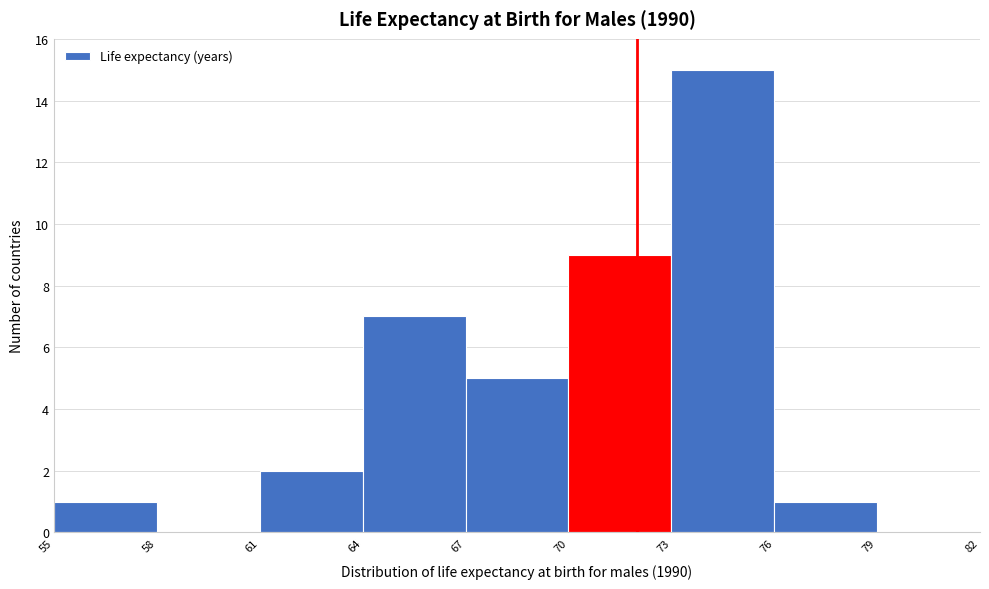

Reading left to right, transcribe this chart: for each bar, give the range it covers on the x-axis and its height. The values are not printed on the chart, so give them approximately, as read against the axis.

55 to 58: 1
58 to 61: 0
61 to 64: 2
64 to 67: 7
67 to 70: 5
70 to 73: 9
73 to 76: 15
76 to 79: 1
79 to 82: 0